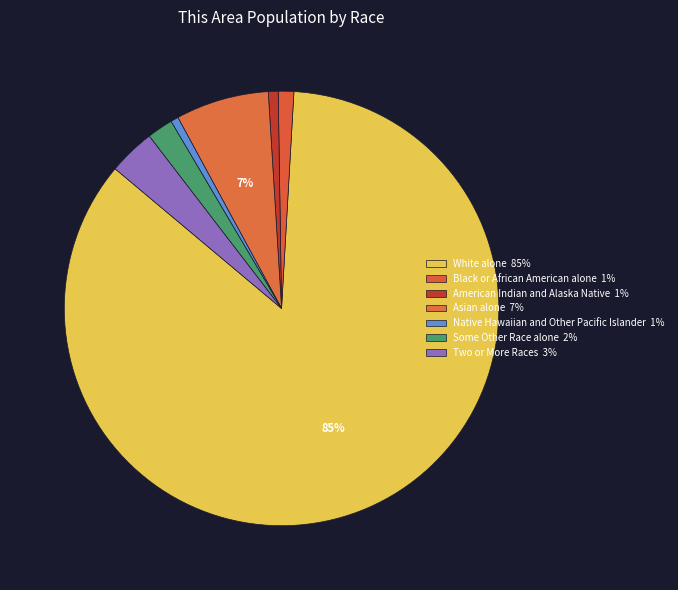

What percentage do Some Other Race alone and Asian alone together represent?

8.9%